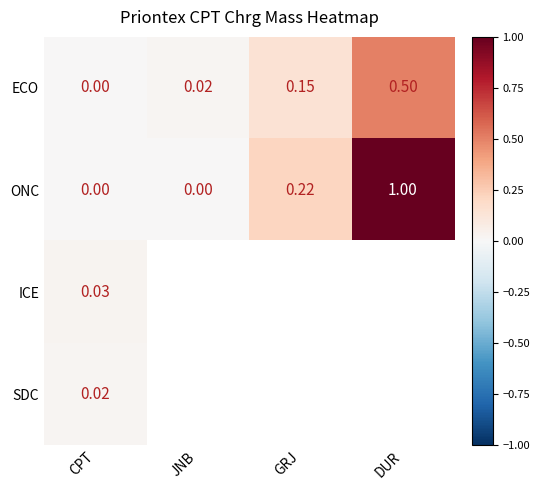

How many values in the ONC series exceed 0?

2